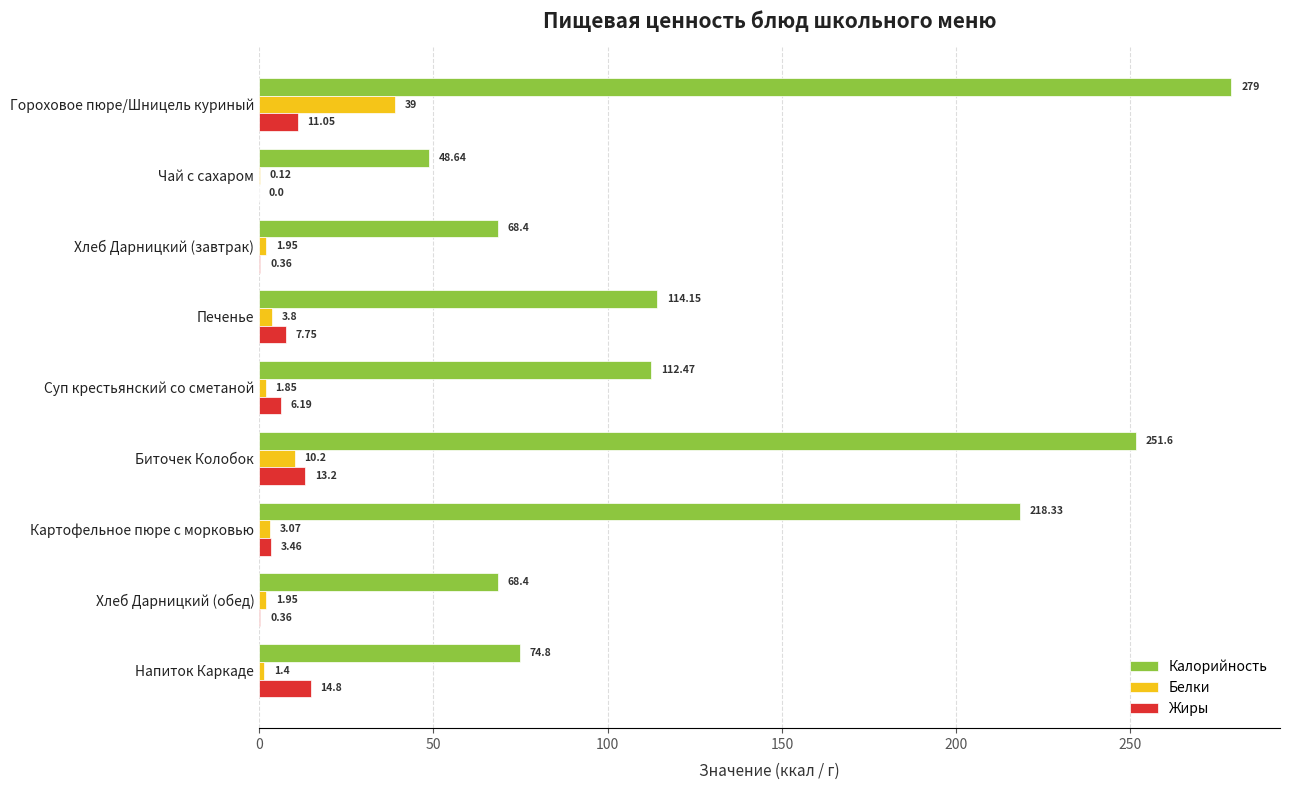

What is the sum of all Калорийность values?

1235.8